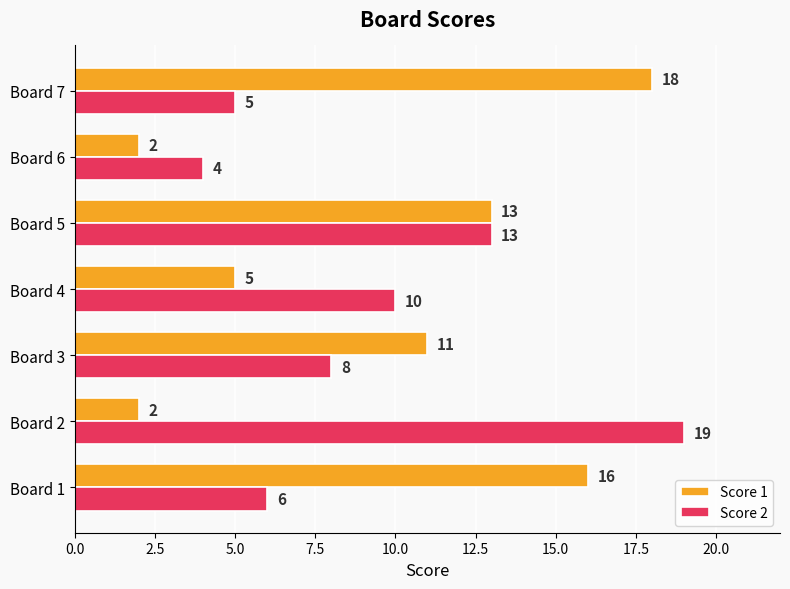

True or false: Score 1 has a value of 13 at Board 5.

True